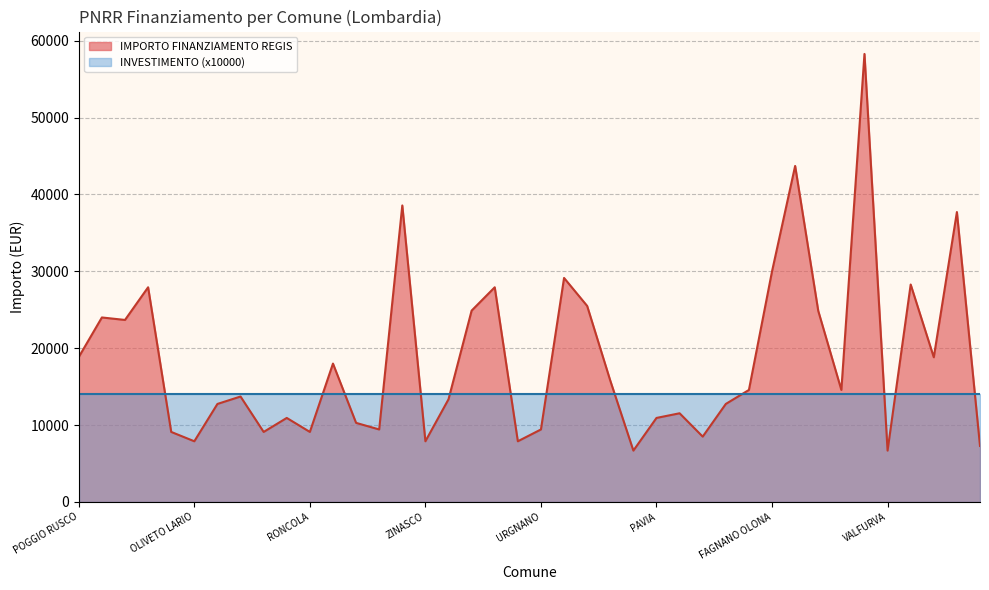

Rank the categories by value from lowest to highest.

ORNICA, VALFURVA, NOVATE MEZZOLA, OLIVETO LARIO, ZINASCO, PARONA, BONEMERSE, CALVAGESE DELLA RIVIERA, REDONDESCO, RONCOLA, OLGIATE OLONA, URGNANO, MORBEGNO, SABBIONETA, PAVIA, MONTALTO PAVESE, RODERO, MALAGNINO, OLEVANO DI LOMELLINA, GOITO, CERETTO LOMELLINA, PIANENGO, MOZZANICA, TREVIOLO, VAIANO CREMASCO, POGGIO RUSCO, PESCHIERA BORROMEO, RODIGO, PALAZZOLO SULLOGLIO, ROCCA DE GIORGI, ONO SAN PIETRO, MONTEGRINO VALTRAVAGLIA, PIETRA DE GIORGI, OFFANENGO, OSSONA, FAGNANO OLONA, PANDINO, MOTTA VISCONTI, CHIARI, PADERNO DUGNANO